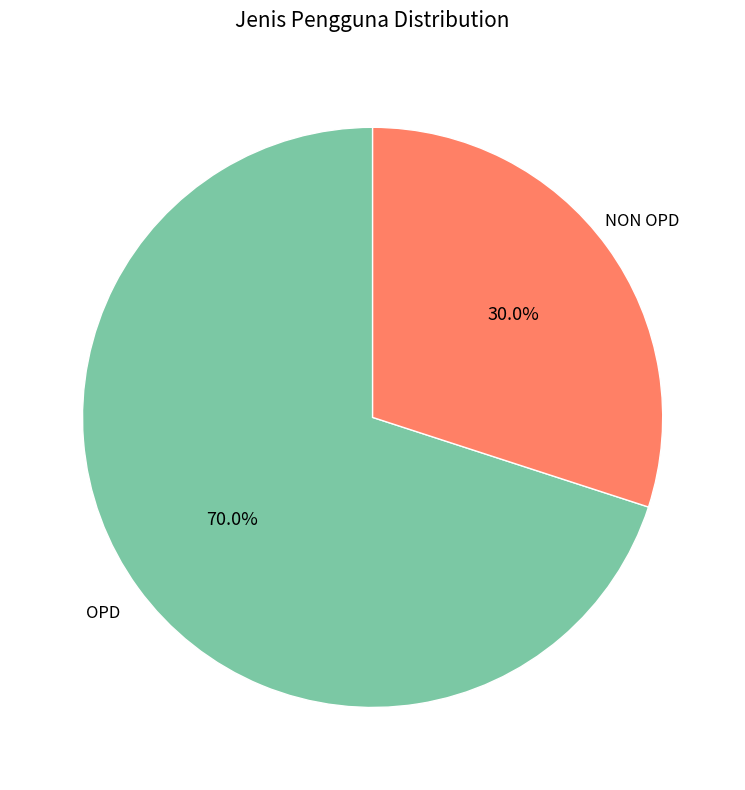

Does any single category account for the majority?

Yes